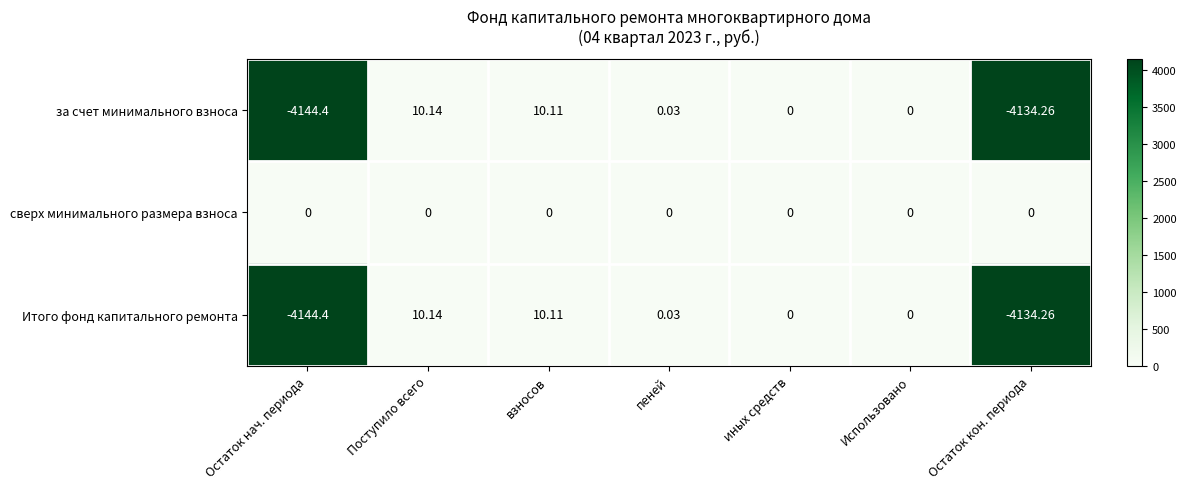

Which label corresponds to the smallest value in the chart?

Остаток нач. периода